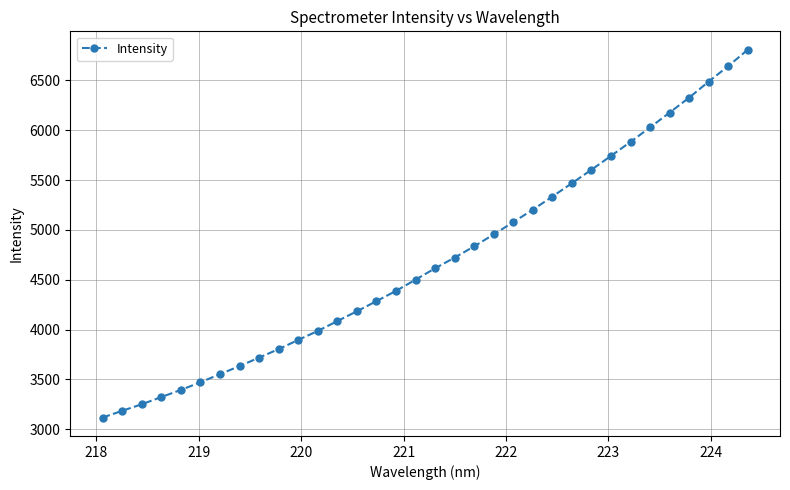

What is the difference between the maximum and minimum values?

3690.6